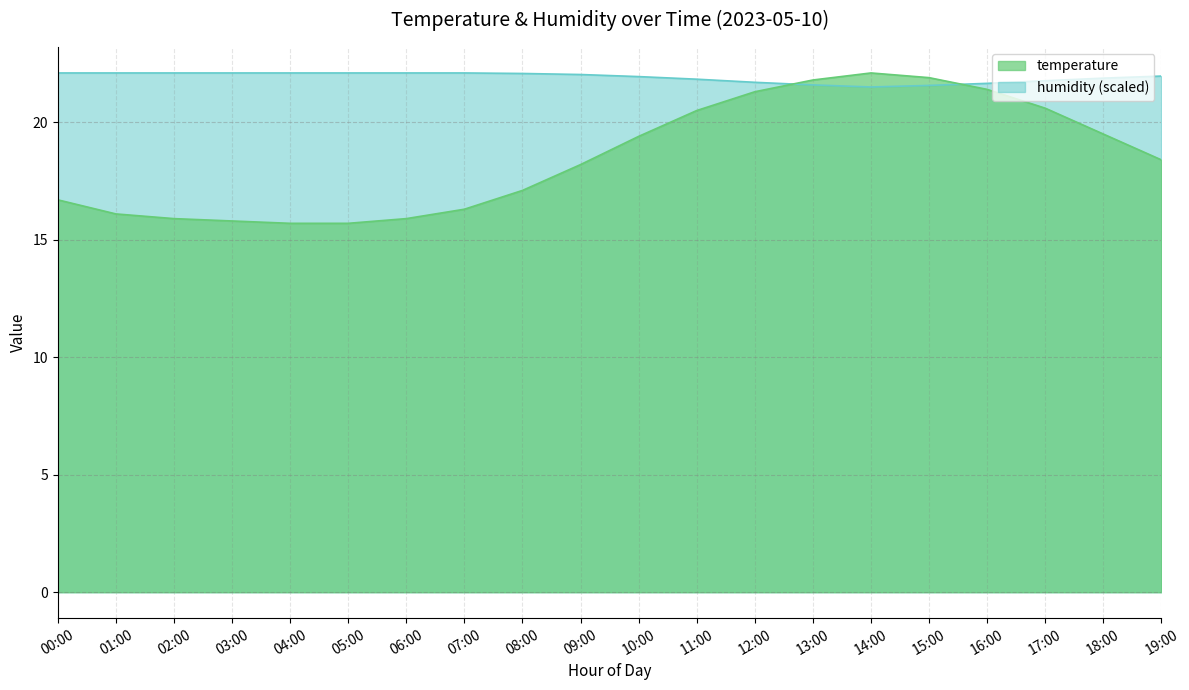

What is the maximum value for humidity?

22.1